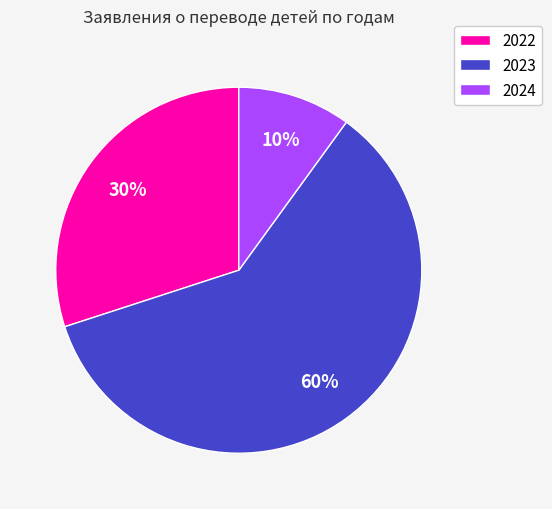

Between 2023 and 2022, which is larger?

2023